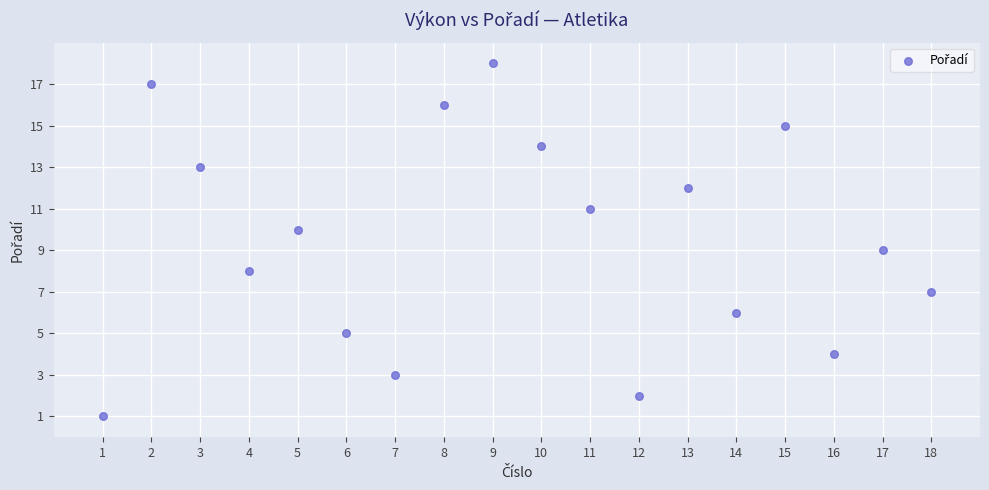

What is the range of X values (max minus min)?

17